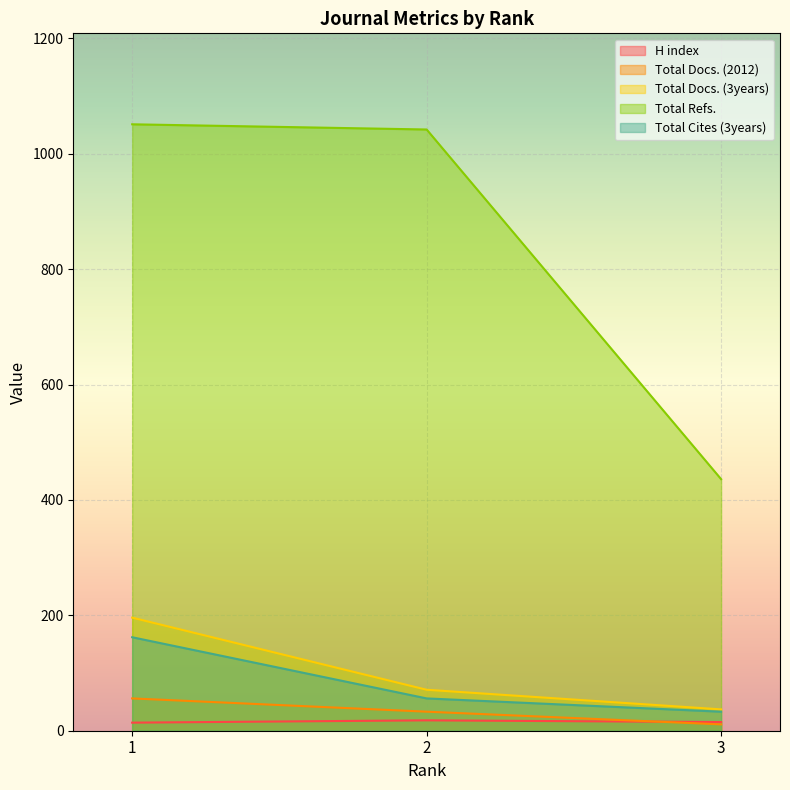

Which category has the highest value in the Total Cites (3years) series?

1